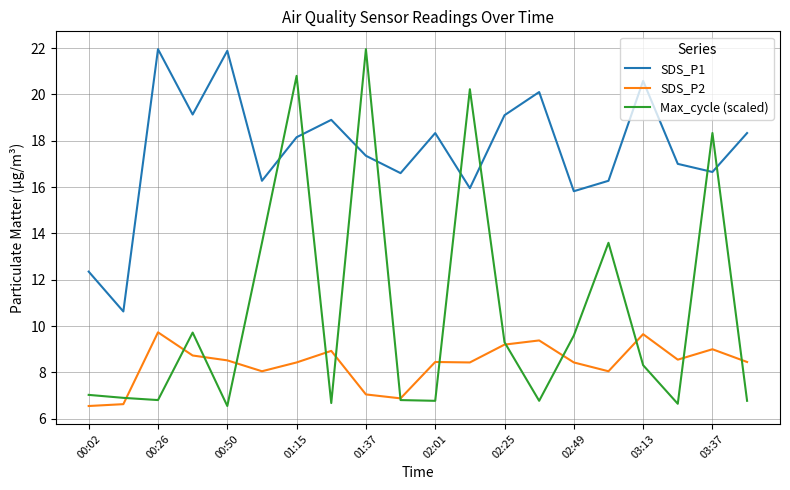

Rank the series by their average value, from highest to lowest.

SDS_P1, Max_cycle (scaled), SDS_P2